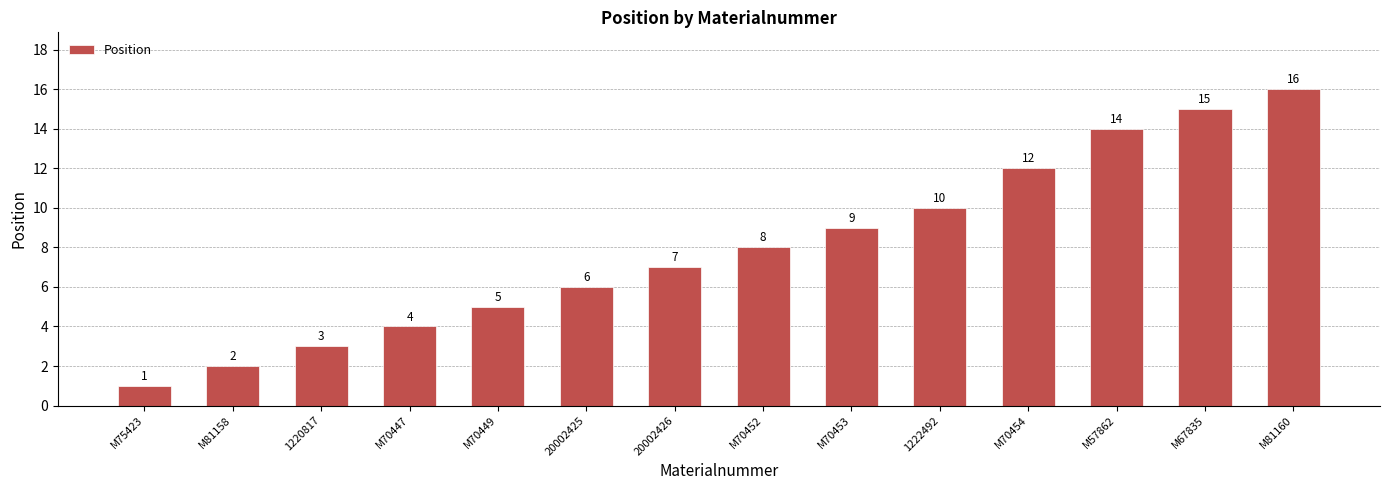

What is the value of the 4th bar from the left?

4